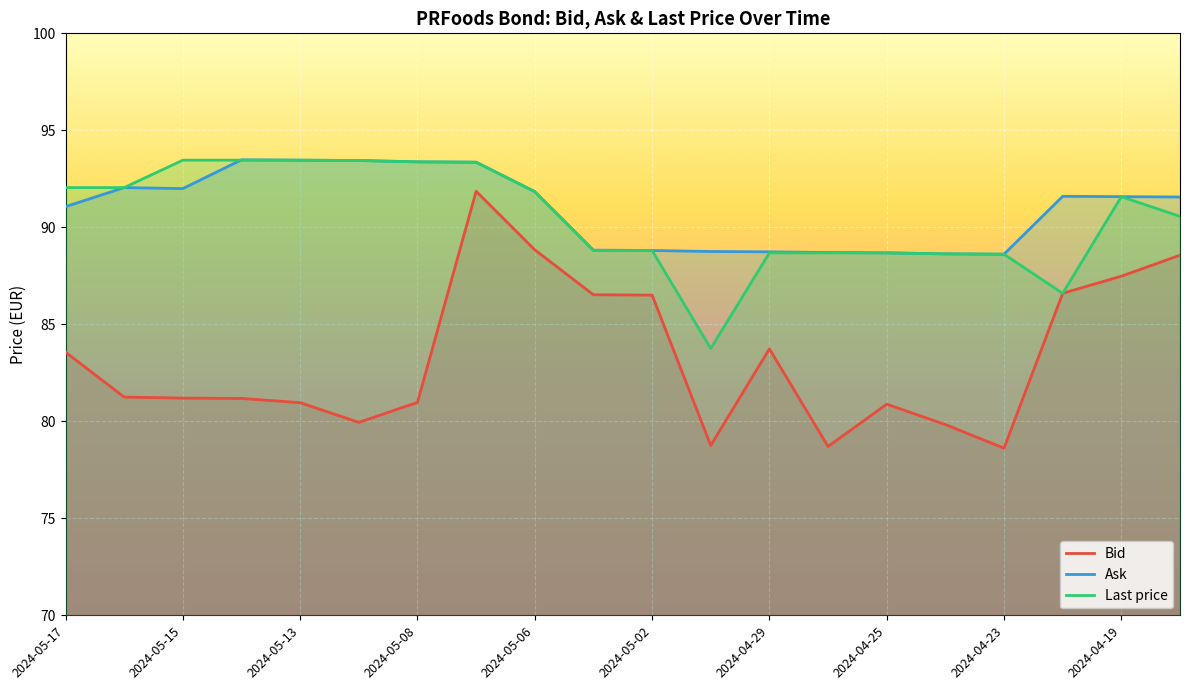

What is the label of the 11th point from the left?

2024-05-02